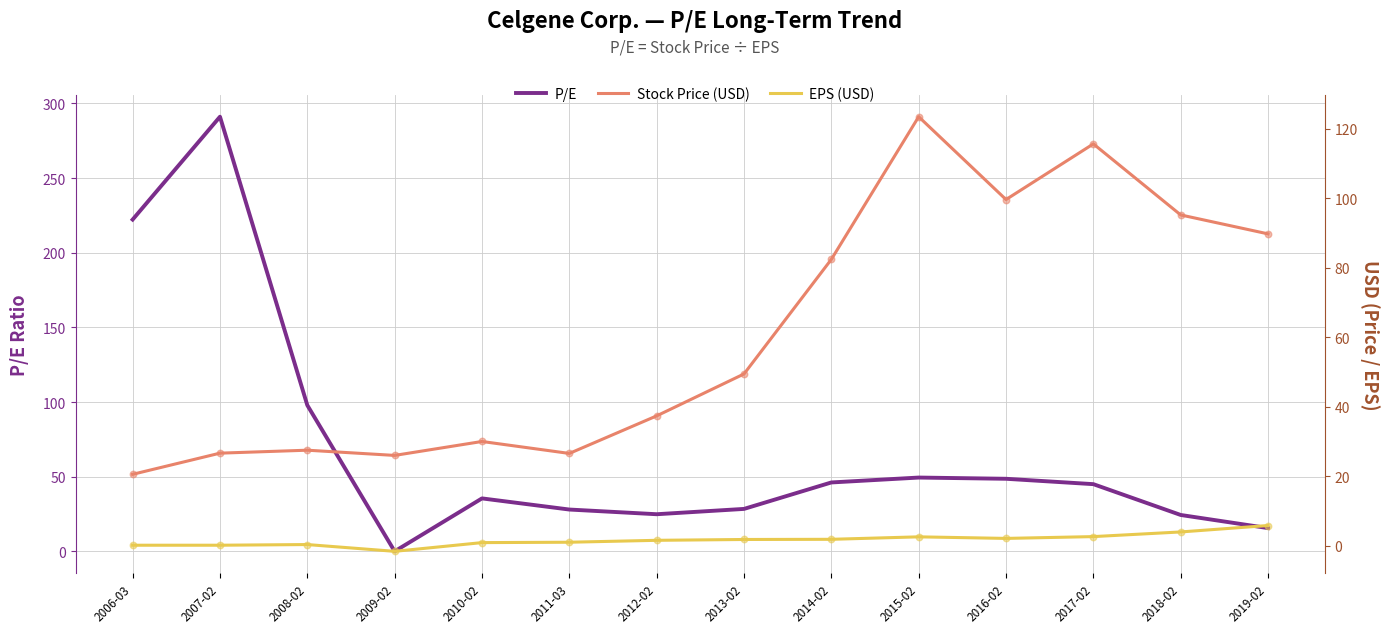

At how many categories does at least one series exceed 126?

2